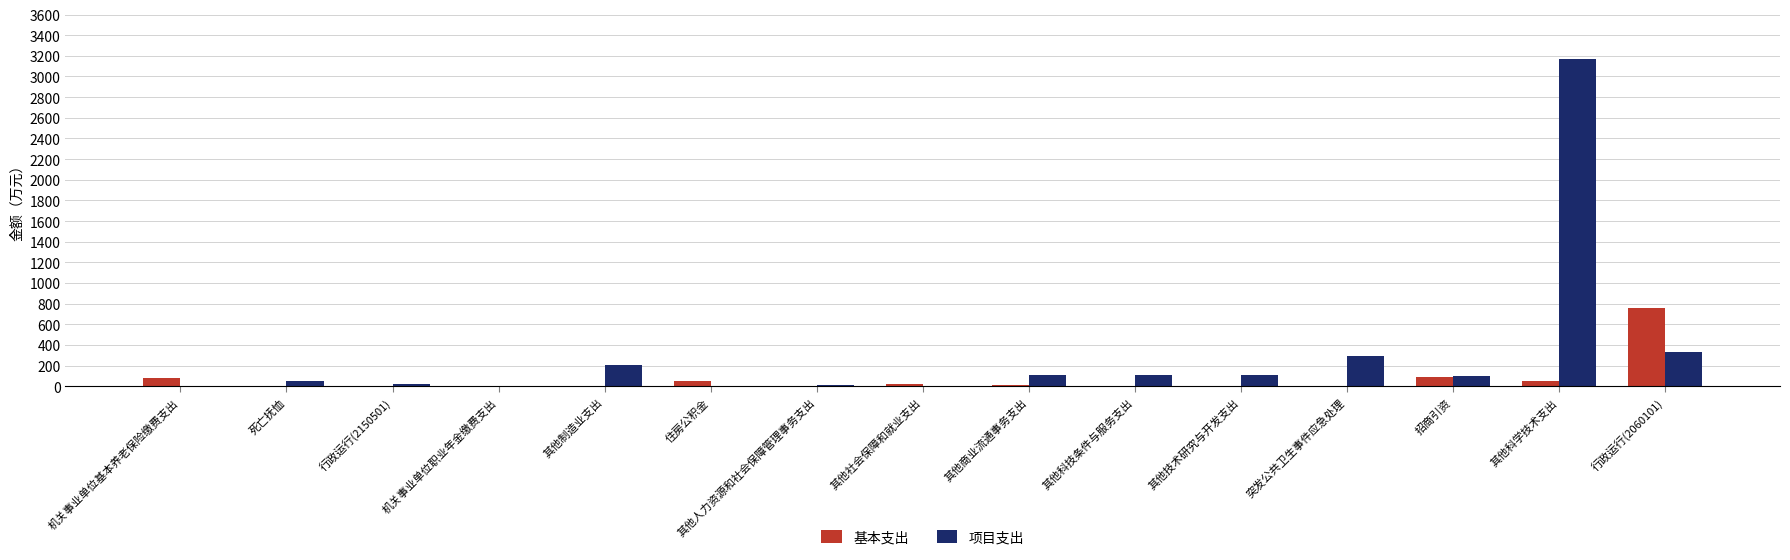

Where does the 项目支出 series first go above 96?

其他制造业支出